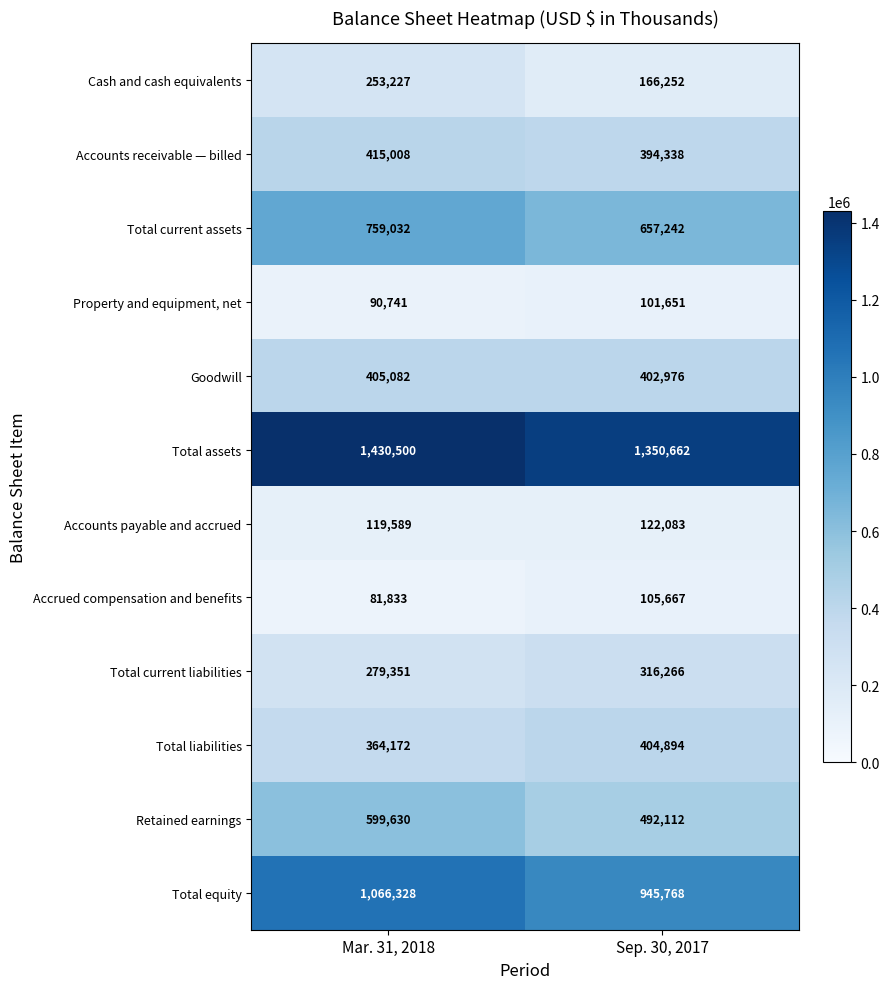

How many series are shown in this chart?

12